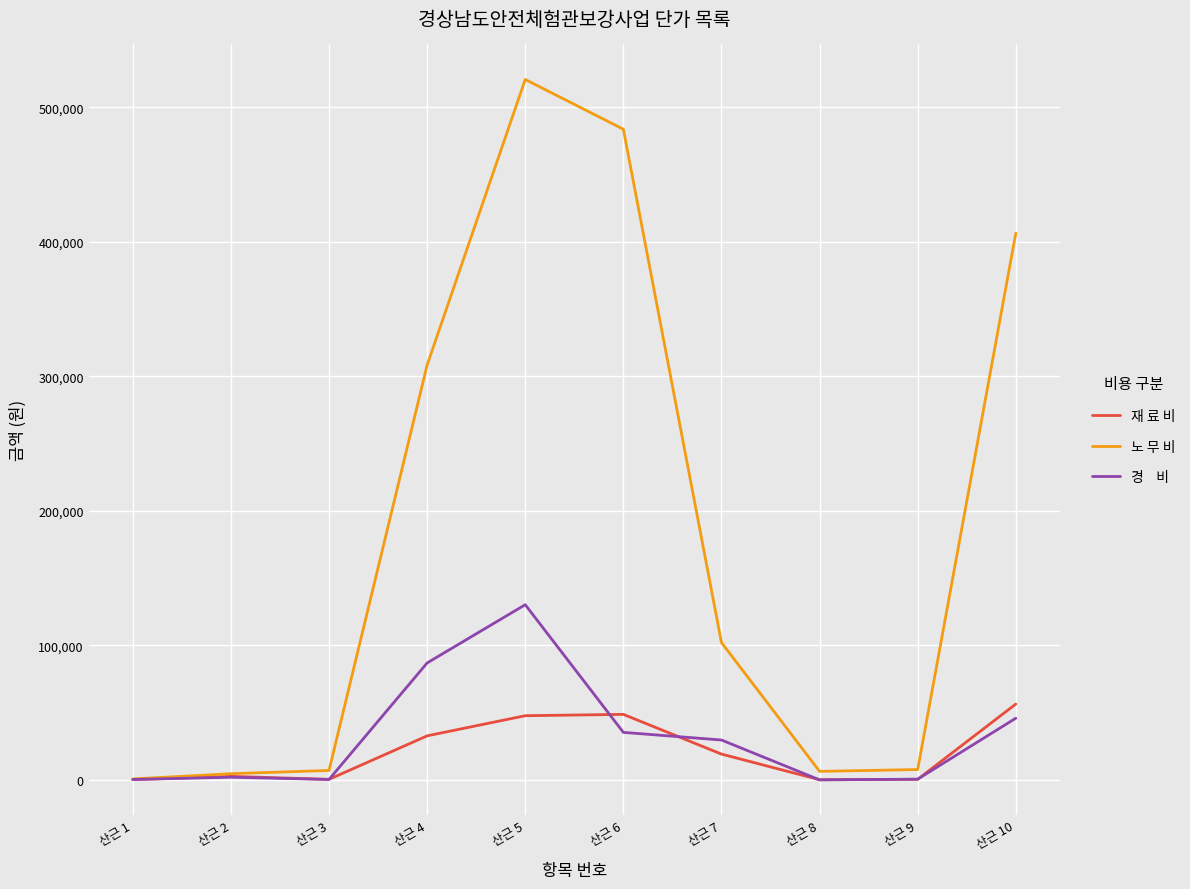

At which category is the sum across all series the highest?

산근 5